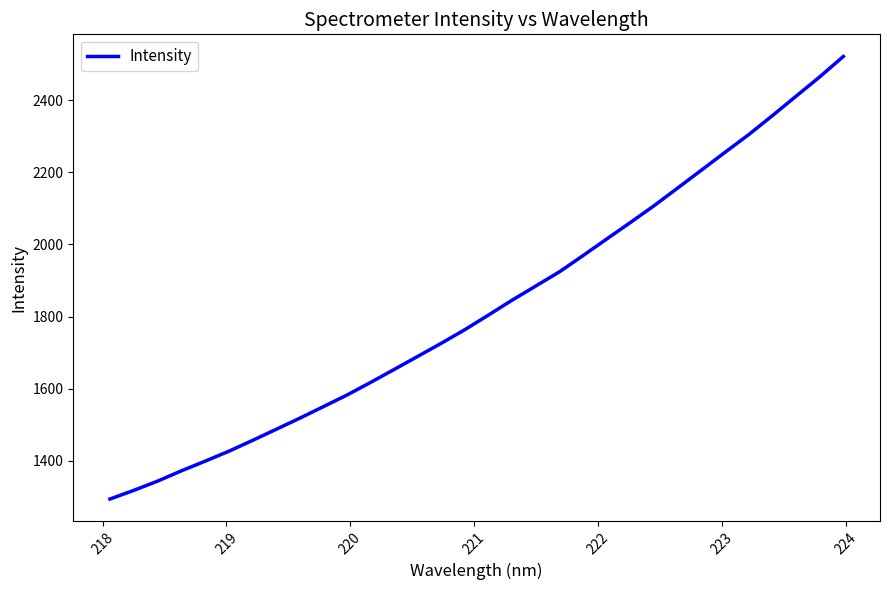

What is the smallest value displayed?

1294.2